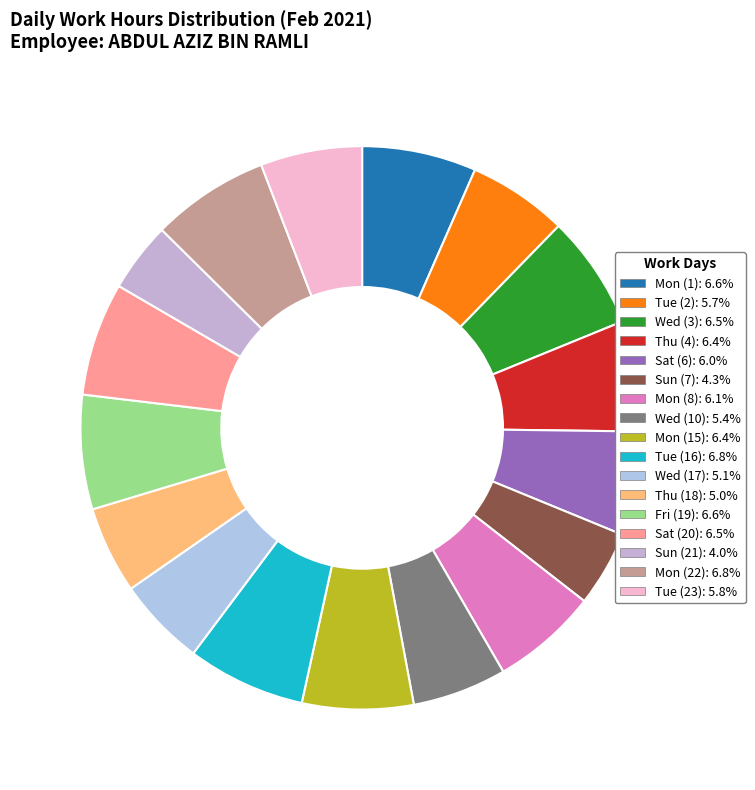

Is there any slice that represents more than half of the pie?

No